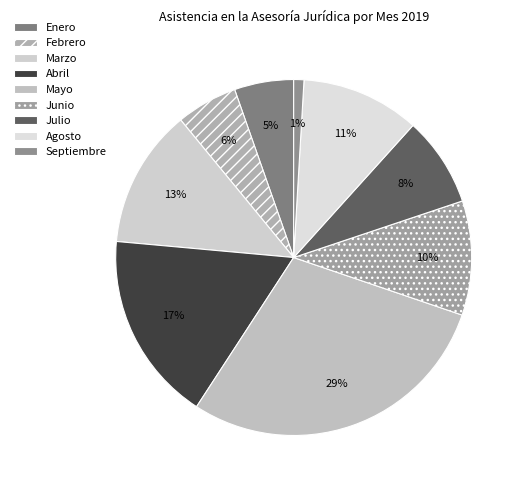

Is it true that Agosto is 11% of the pie?

True